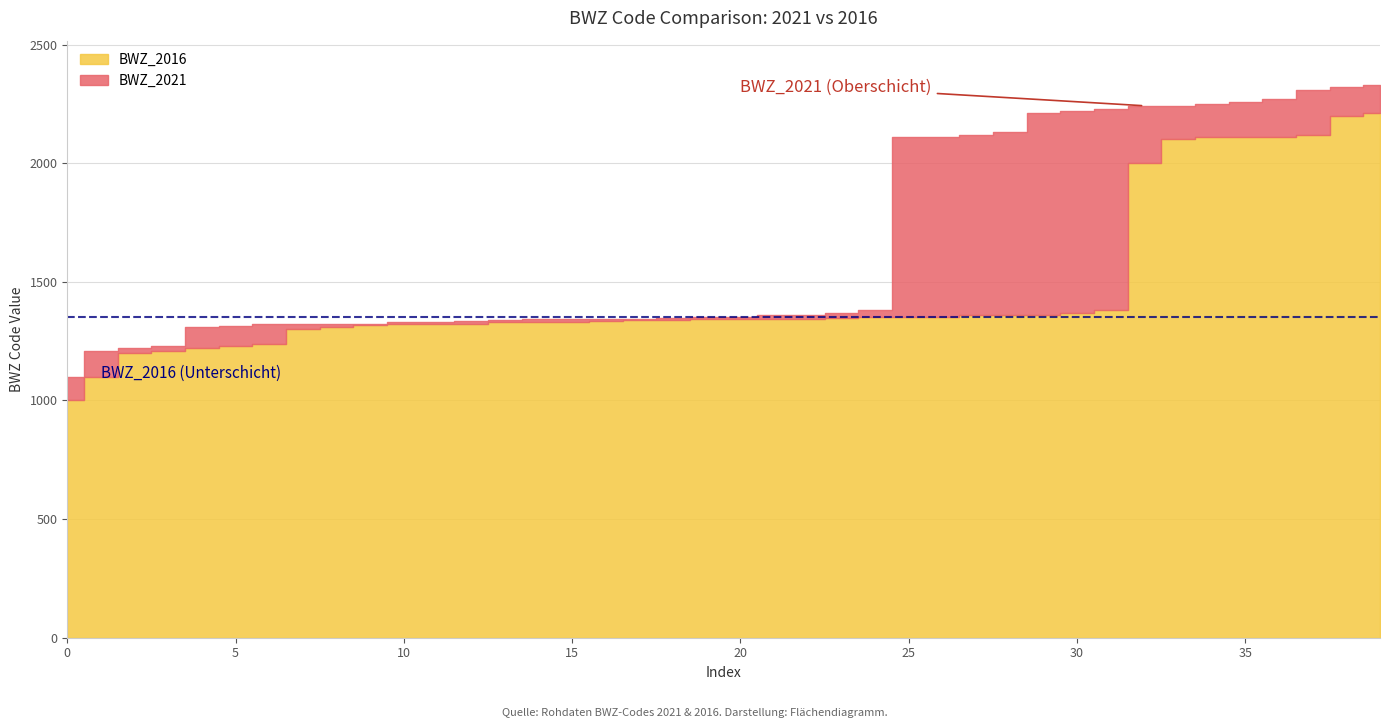

Reading left to right, what are all the values shown in this chart?

BWZ_2021: 1100	1210	1220	1230	1311	1312	1321	1322	1323	1324	1331	1332	1333	1341	1342	1343	1344	1345	1346	1351	1352	1361	1362	1370	1380	2111	2112	2120	2130	2210	2220	2230	2241	2242	2250	2260	2270	2310	2320	2330
BWZ_2016: 1000	1100	1200	1210	1220	1230	1240	1300	1310	1320	1321	1322	1323	1330	1331	1332	1333	1340	1341	1342	1343	1344	1345	1346	1350	1351	1352	1360	1361	1362	1370	1380	2000	2100	2110	2111	2112	2120	2200	2210